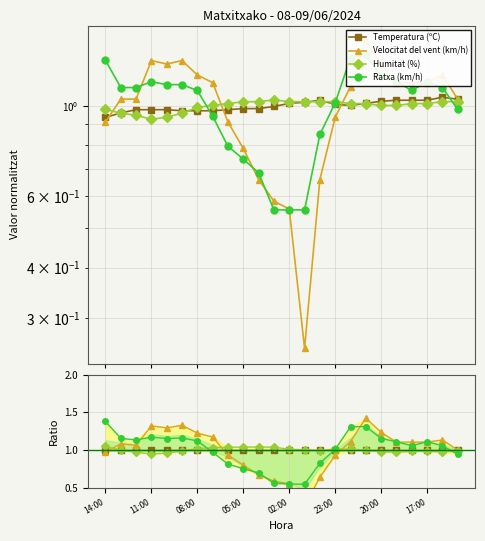

True or false: Humitat (%) has more than 2 interior local peaks.

False